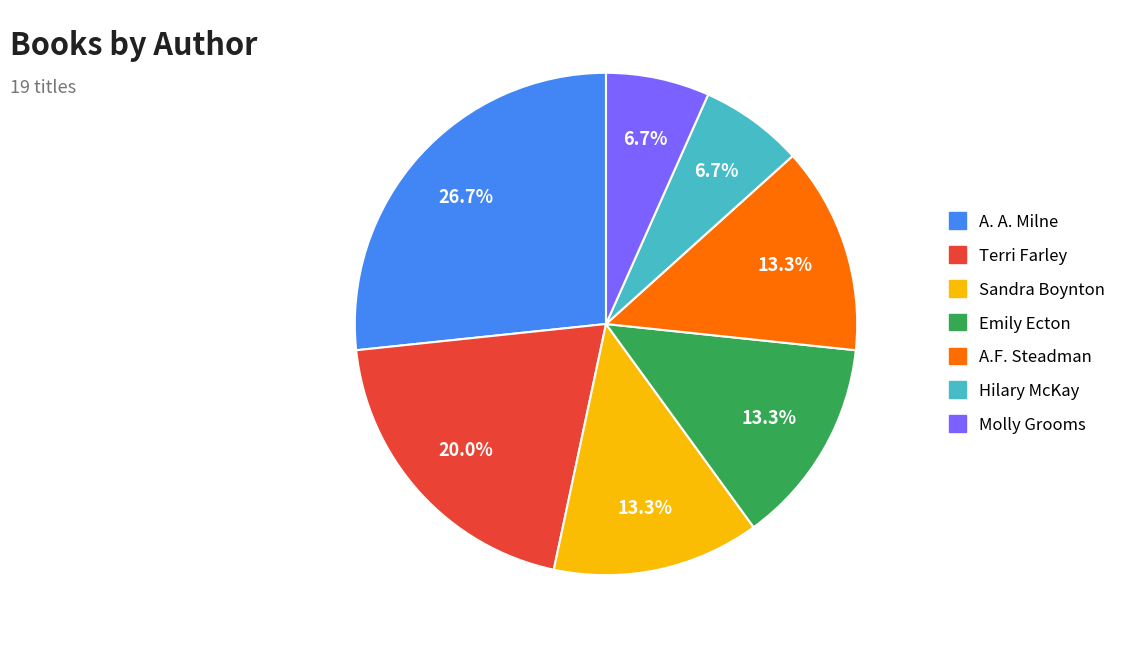

To the nearest percent, what is the combined percentage of Terri Farley and A. A. Milne?

47%